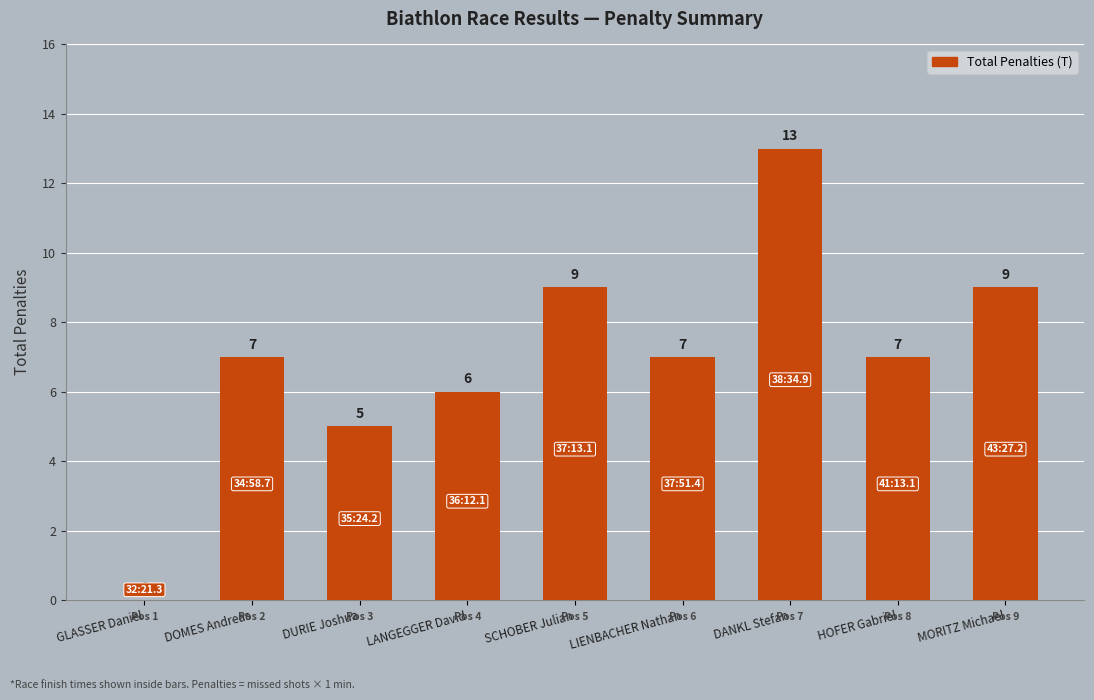

What is the average value?

7